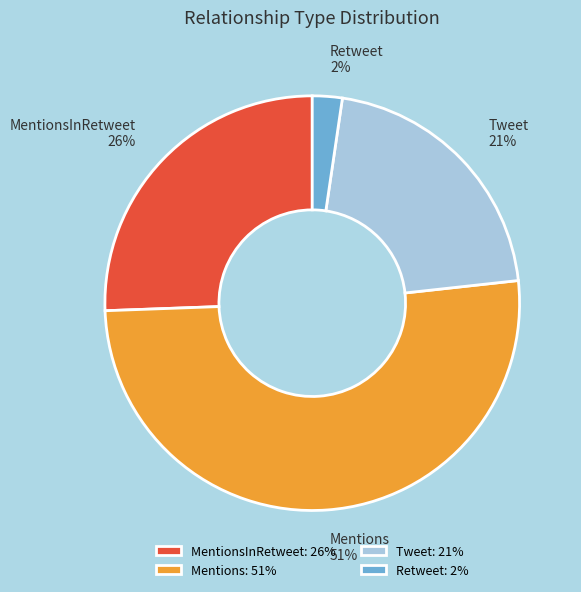

Combined, do Retweet and MentionsInRetweet account for over 50%?

No